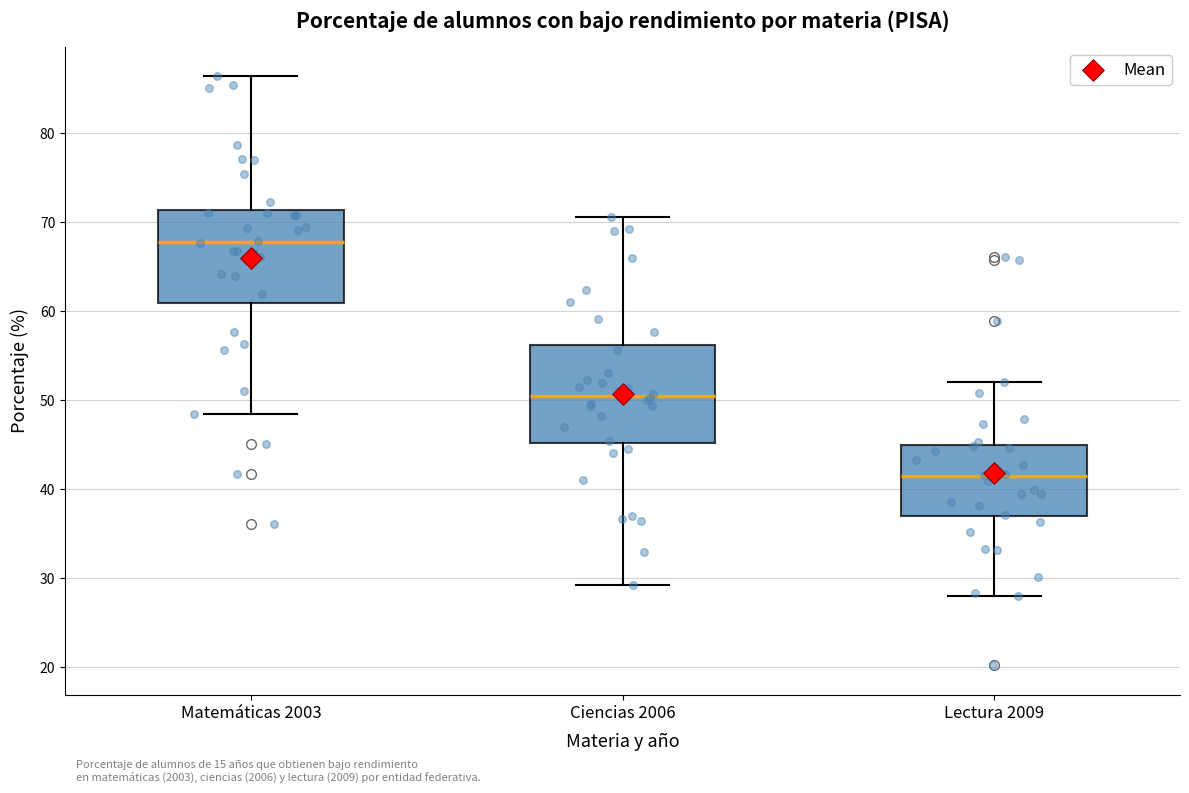

Reading left to right, read every box against the y-axis: the position of its median line, the range the box covers, and the ends of its whiskers. The values are not printed on the chart, so give them approximately, as read against the axis.

Matemáticas 2003: median 68, box 61 to 71, whiskers 48 to 86
Ciencias 2006: median 50, box 45 to 56, whiskers 29 to 71
Lectura 2009: median 42, box 37 to 45, whiskers 28 to 52